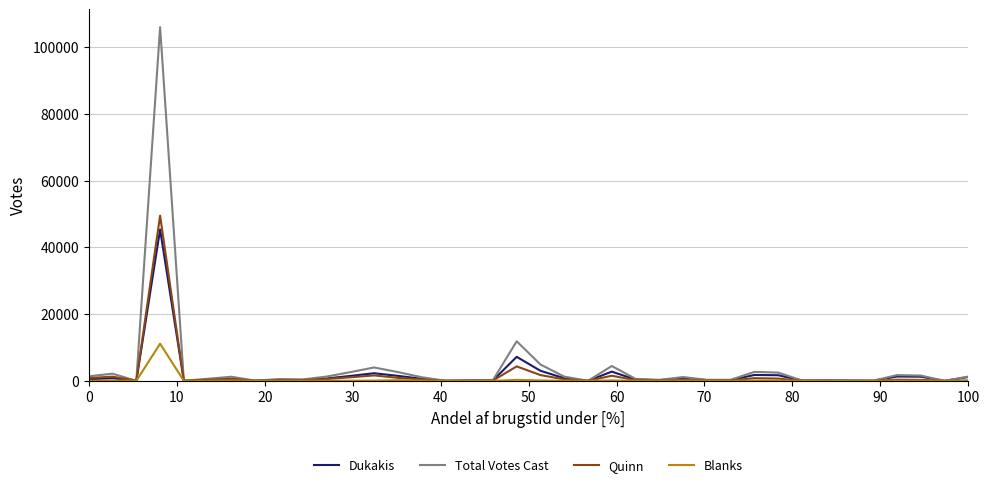

List the series in order of their peak value, highest first.

Total Votes Cast, Quinn, Dukakis, Blanks